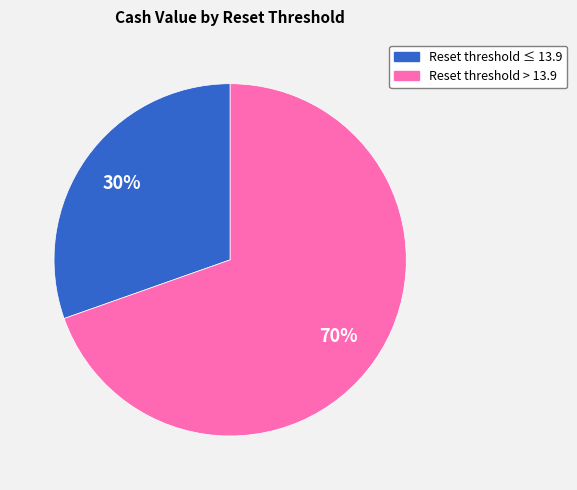

Does any single category account for the majority?

Yes